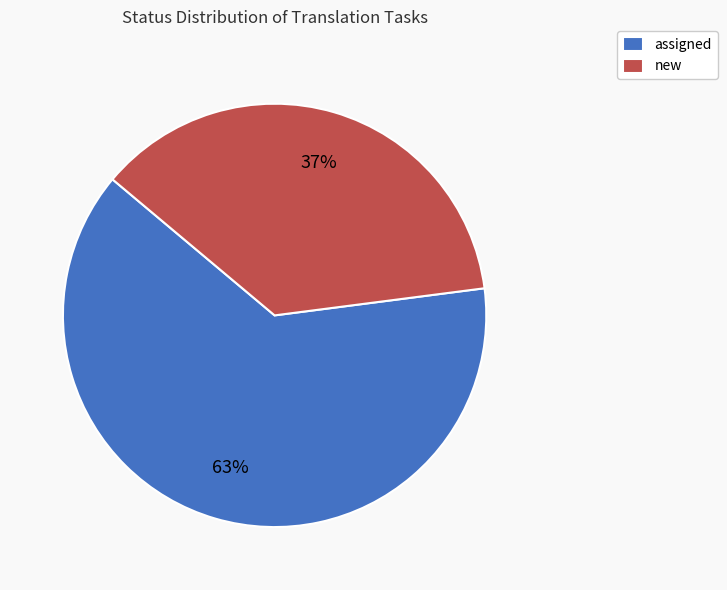

Which category has the smallest portion of the pie?

new